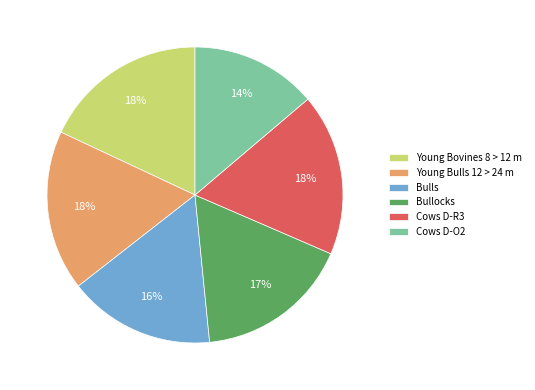

The Young Bovines 8 > 12 m slice represents 18% of the pie. True or false?

True